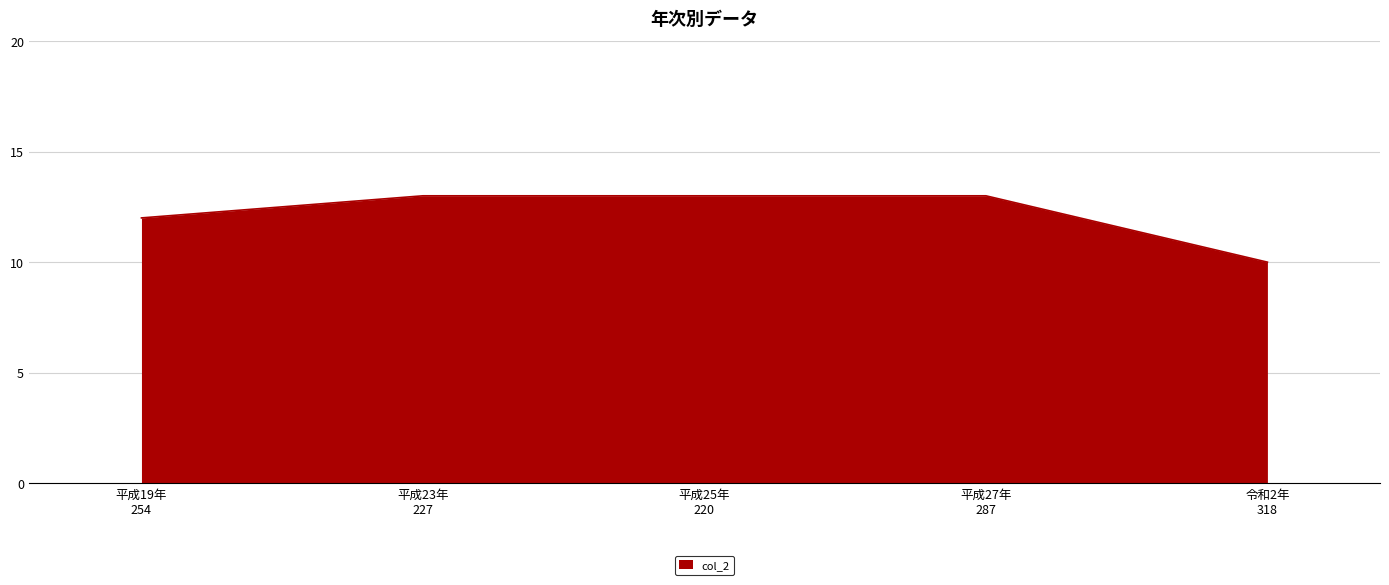

What is the difference between the maximum and minimum values?

3